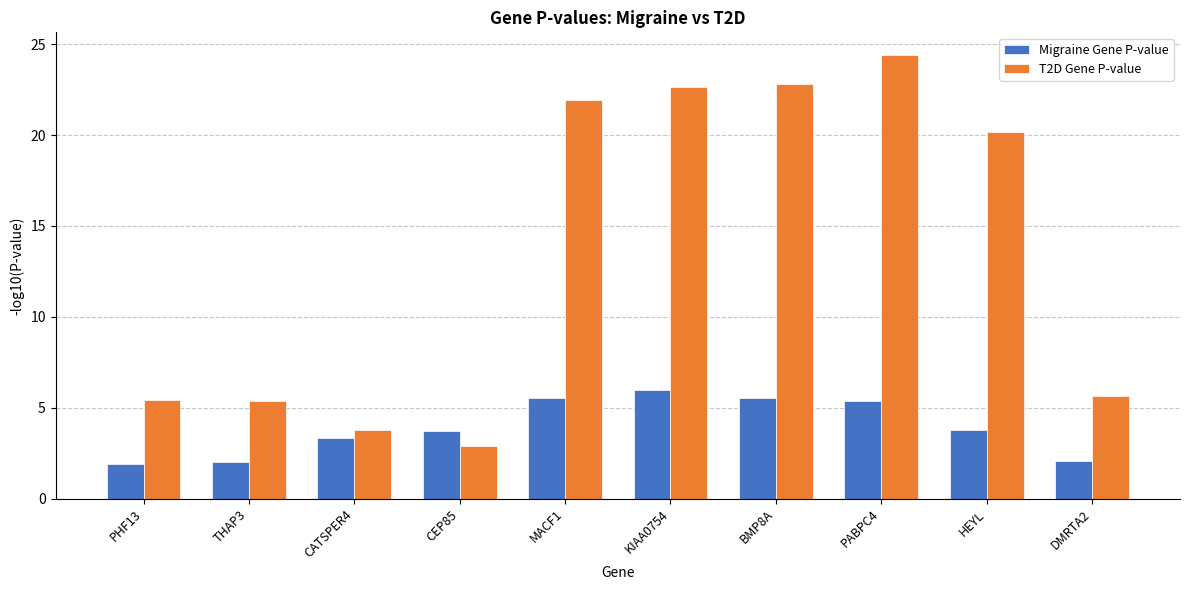

What is the label of the 9th bar from the left?

HEYL